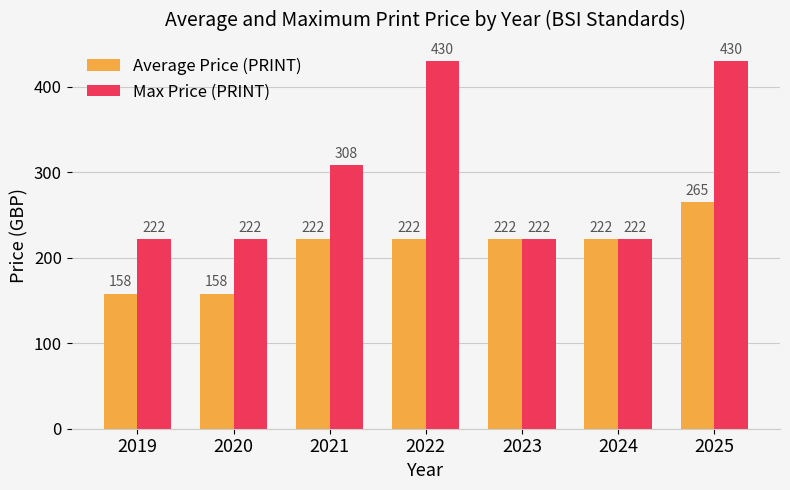

The Average Price (PRINT) series shows 455 at 2025. True or false?

False